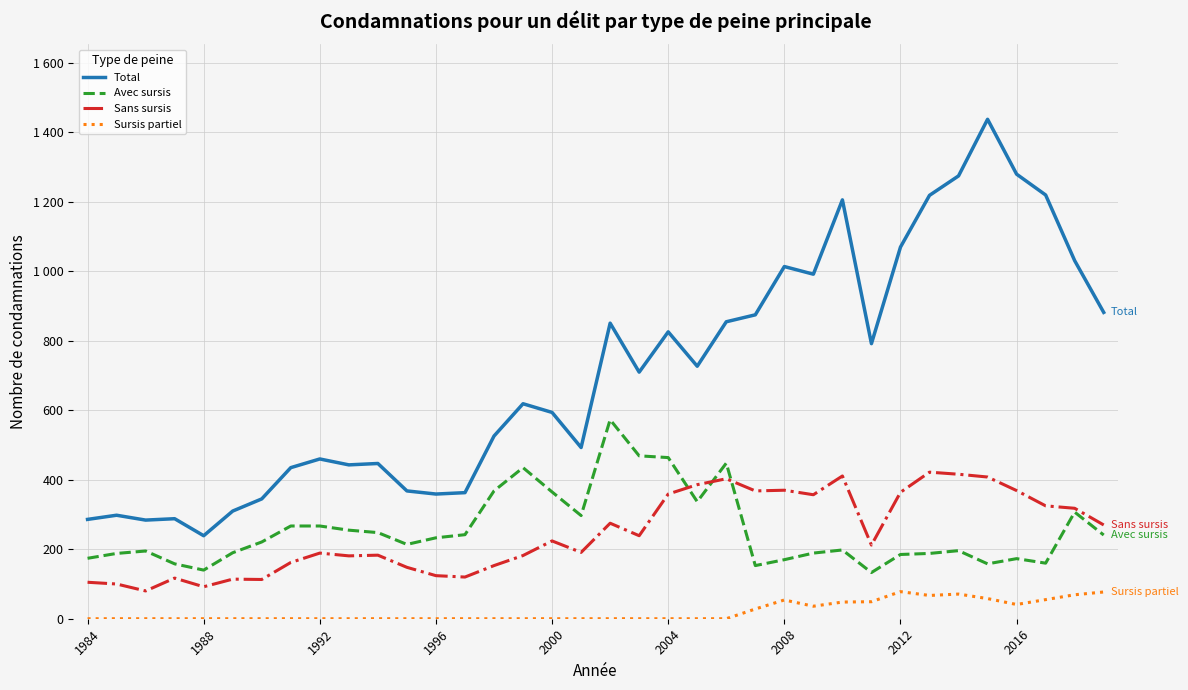

True or false: Avec sursis and Total intersect in this chart.

False